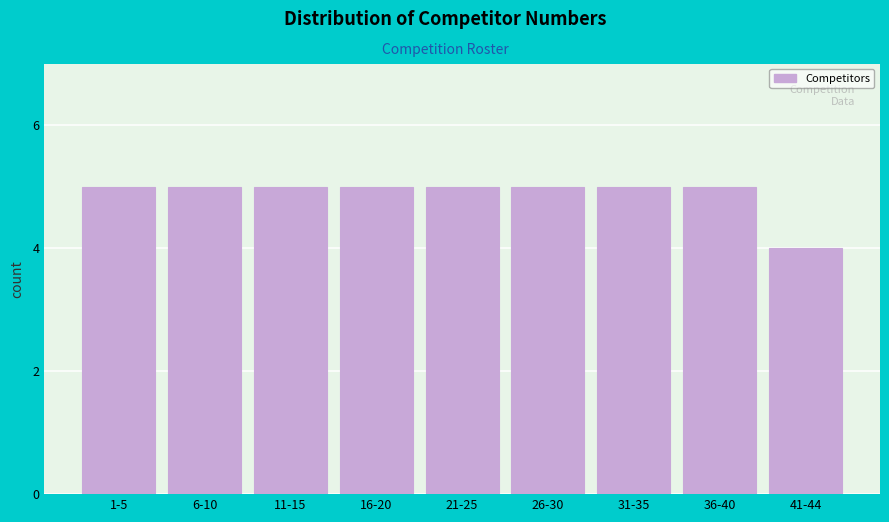

Reading left to right, what are all the values shown in this chart?

1-5=5	6-10=5	11-15=5	16-20=5	21-25=5	26-30=5	31-35=5	36-40=5	41-44=4